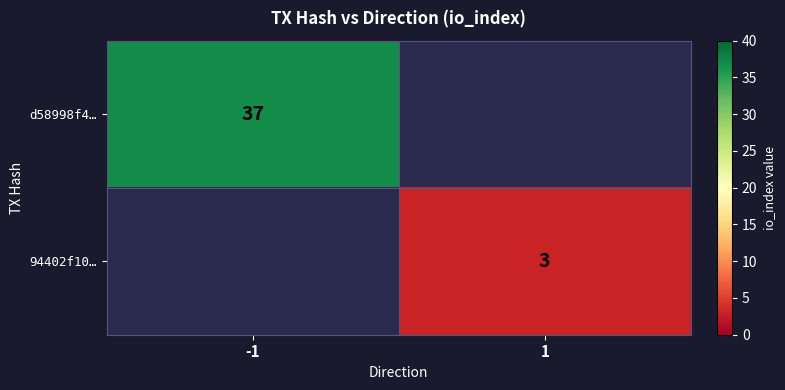

Is it true that 94402f10… equals 1 at 1?

False